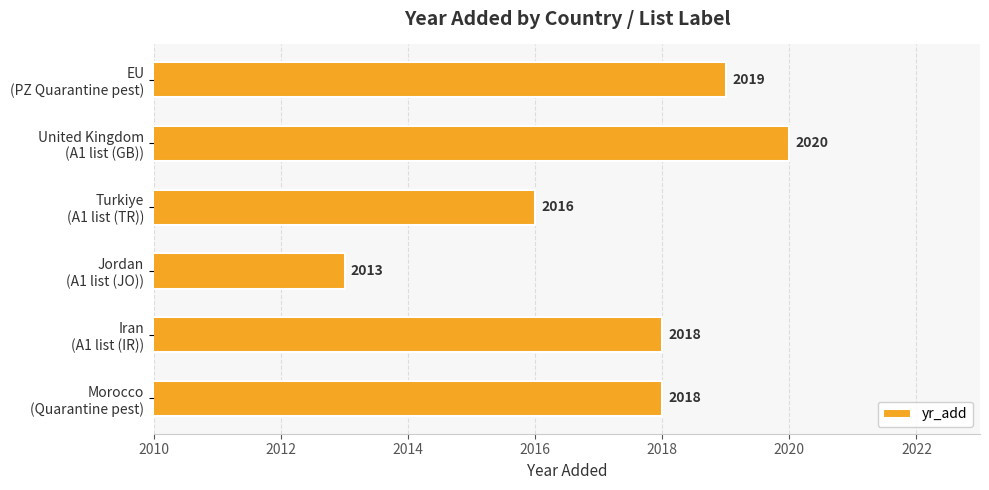

How many values are between 2016 and 2019?

4